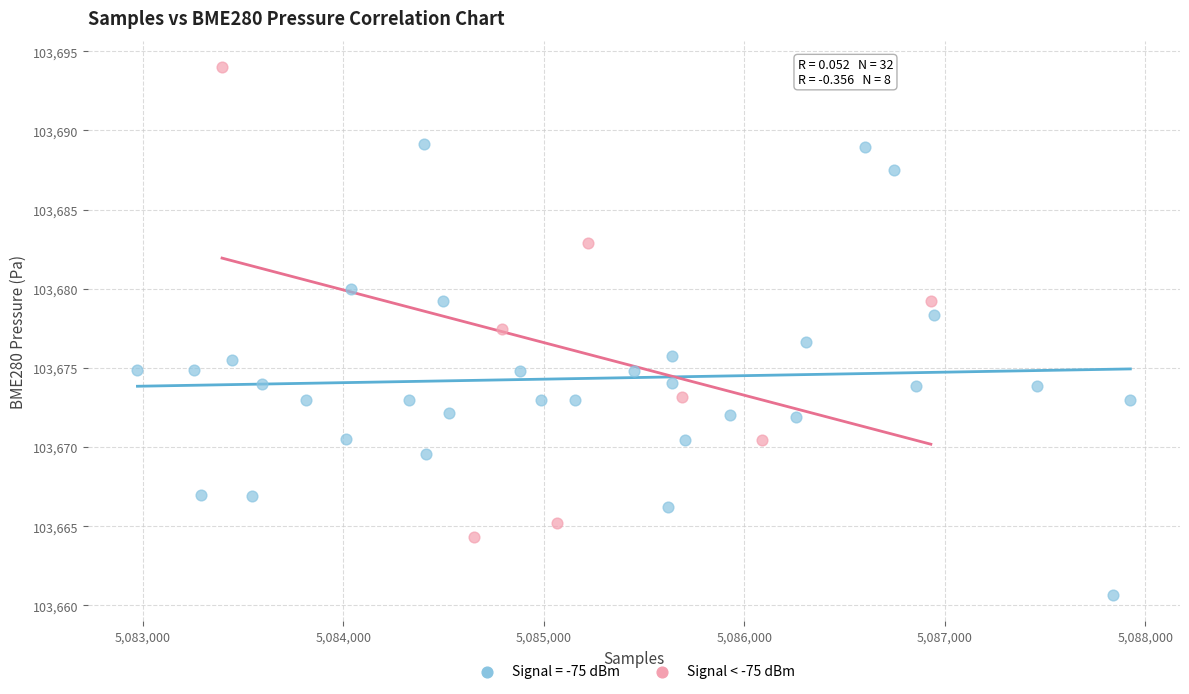

Which series reaches the minimum Y coordinate?

Signal = -75 dBm